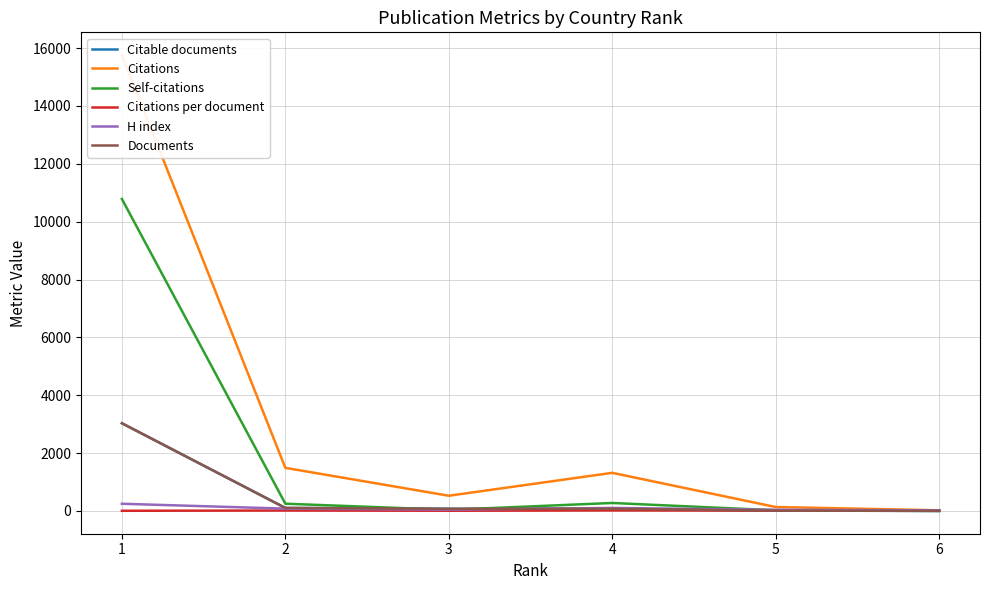

What is the highest value of the Documents series?

3033.0